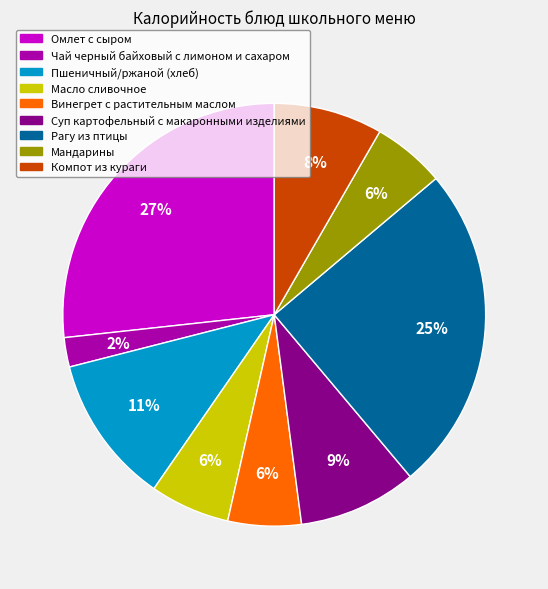

How many slices are in this pie chart?

9